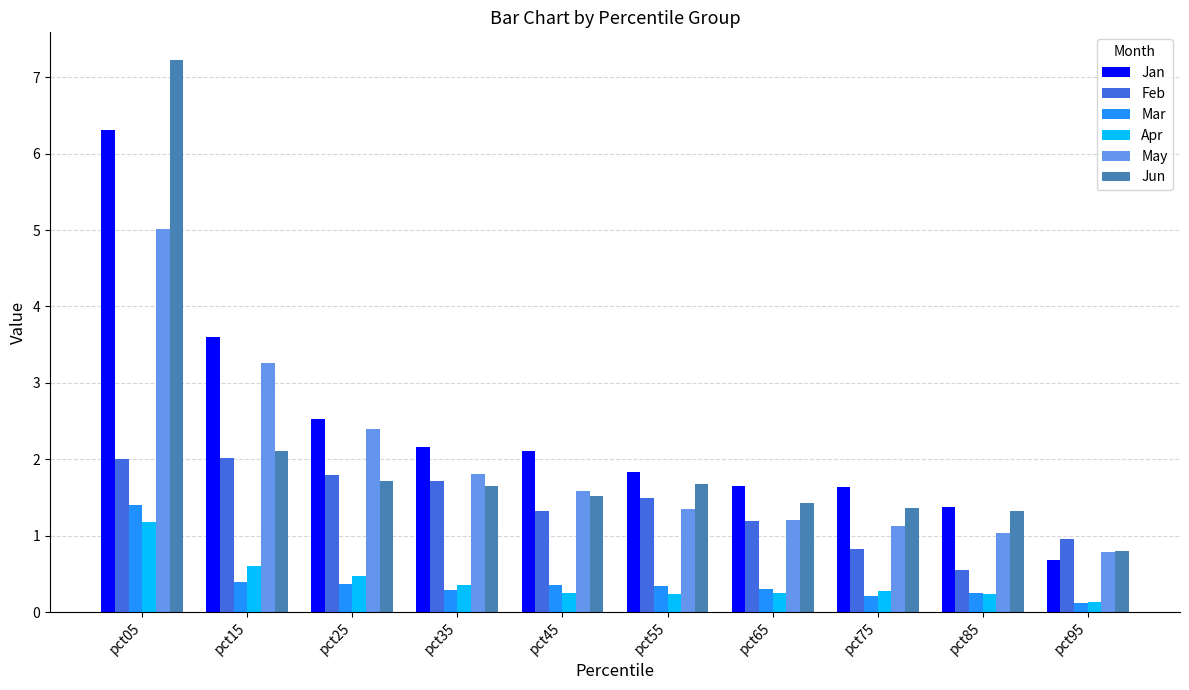

What is the sum of all Apr values?

4.0